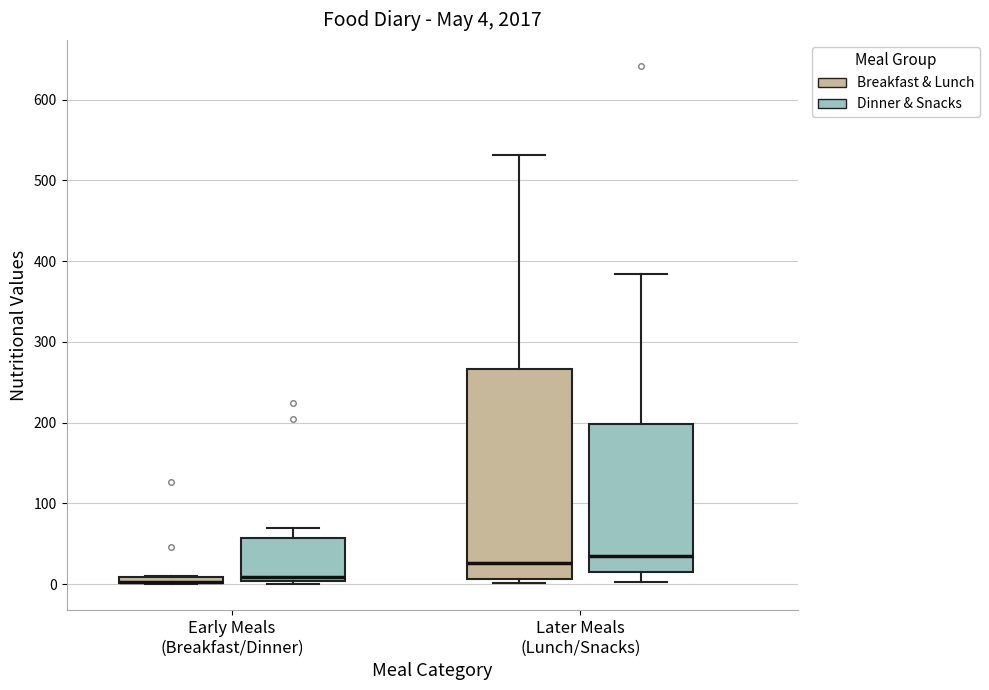

Which box is the tallest, from its lower edge to its upper edge?

Later Meals (Lunch/Snacks) (Breakfast & Lunch)